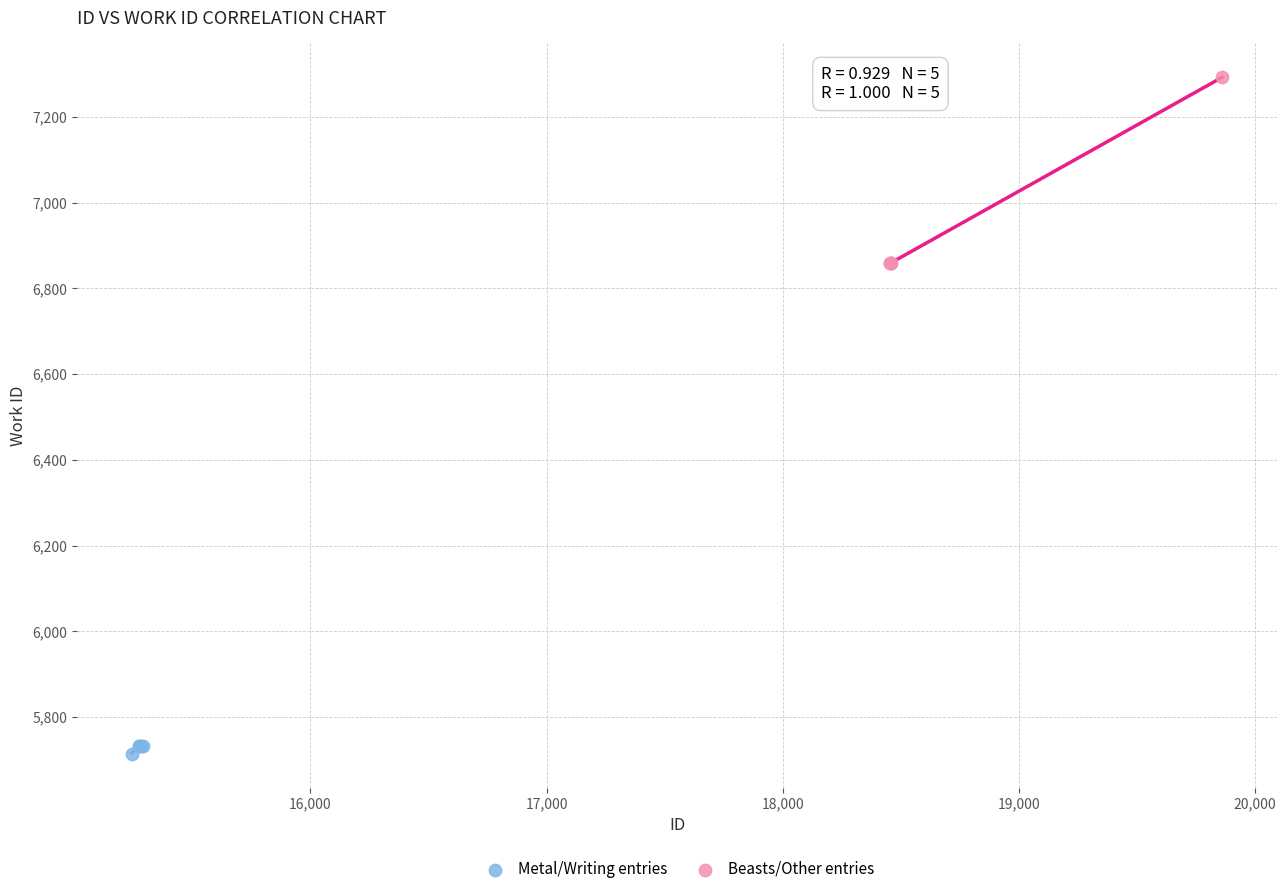

Which series reaches the maximum Y coordinate?

Beasts/Other entries